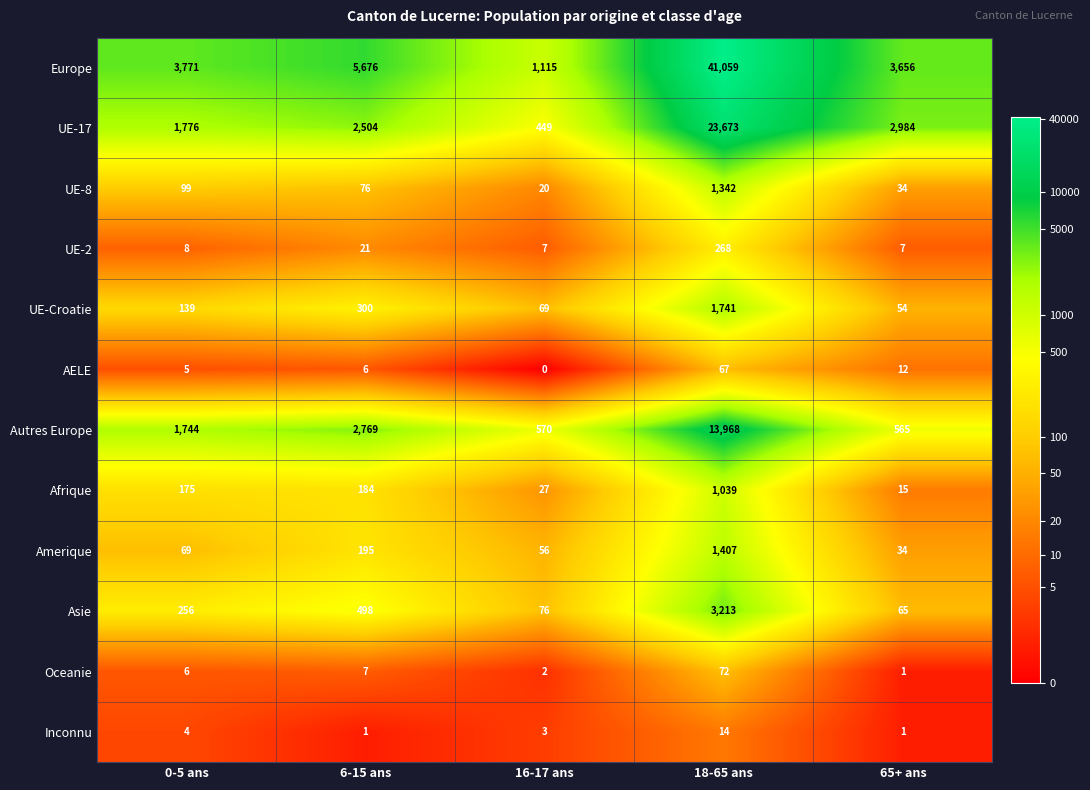

What is the sum of the Inconnu values at 0-5 ans and 65+ ans?

5